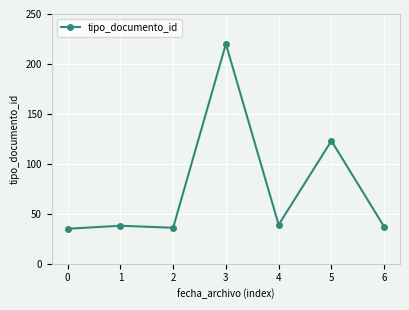

What is the greatest value displayed?

220